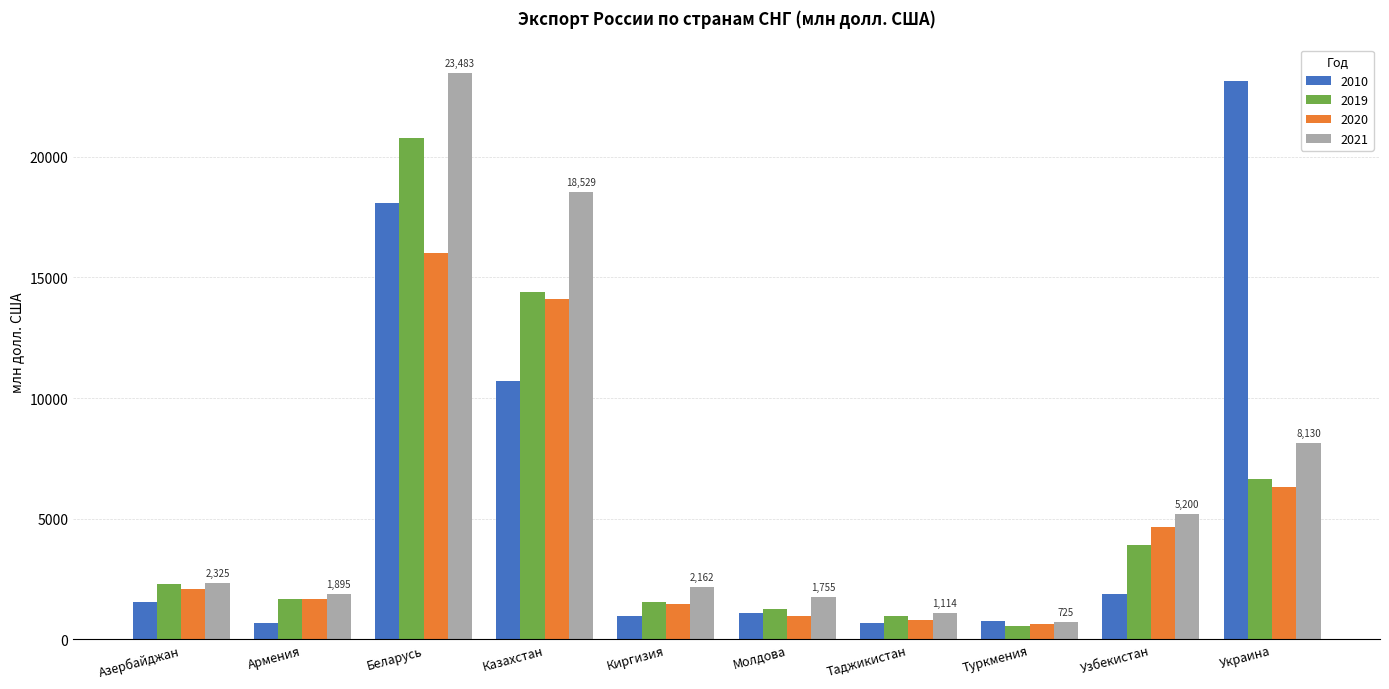

Is it true that 2019 equals 3908 at Узбекистан?

True